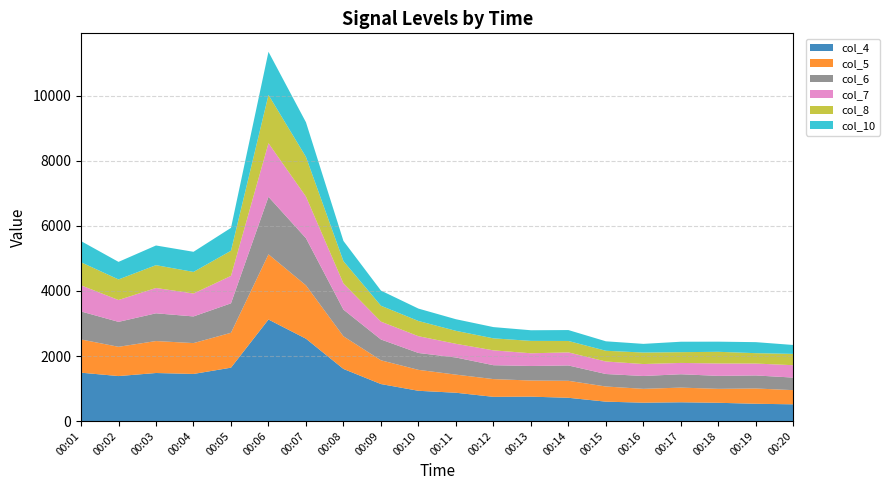

Reading left to right, list all the values displayed in this chart.

col_4: 00:01=1487	00:02=1383	00:03=1477	00:04=1448	00:05=1641	00:06=3122	00:07=2532	00:08=1602	00:09=1137	00:10=930	00:11=870	00:12=744	00:13=750	00:14=715	00:15=596	00:16=564	00:17=577	00:18=561	00:19=531	00:20=514
col_5: 00:01=1022	00:02=900	00:03=983	00:04=949	00:05=1073	00:06=2005	00:07=1641	00:08=1004	00:09=731	00:10=644	00:11=557	00:12=546	00:13=496	00:14=522	00:15=466	00:16=426	00:17=451	00:18=429	00:19=470	00:20=436
col_6: 00:01=861	00:02=767	00:03=853	00:04=820	00:05=906	00:06=1769	00:07=1450	00:08=820	00:09=640	00:10=519	00:11=527	00:12=427	00:13=447	00:14=472	00:15=384	00:16=395	00:17=411	00:18=399	00:19=401	00:20=386
col_7: 00:01=804	00:02=672	00:03=779	00:04=705	00:05=844	00:06=1649	00:07=1280	00:08=804	00:09=549	00:10=516	00:11=421	00:12=457	00:13=391	00:14=402	00:15=385	00:16=368	00:17=348	00:18=381	00:19=366	00:20=381
col_8: 00:01=709	00:02=633	00:03=702	00:04=664	00:05=773	00:06=1485	00:07=1220	00:08=686	00:09=489	00:10=468	00:11=399	00:12=369	00:13=381	00:14=351	00:15=330	00:16=353	00:17=331	00:18=359	00:19=319	00:20=348
col_10: 00:01=651	00:02=540	00:03=605	00:04=619	00:05=704	00:06=1326	00:07=1065	00:08=622	00:09=466	00:10=381	00:11=357	00:12=346	00:13=327	00:14=336	00:15=291	00:16=267	00:17=321	00:18=312	00:19=339	00:20=274